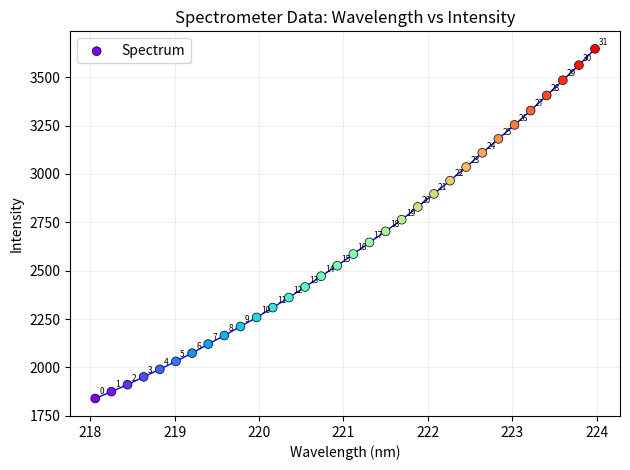

What is the range of X values (max minus min)?

5.9